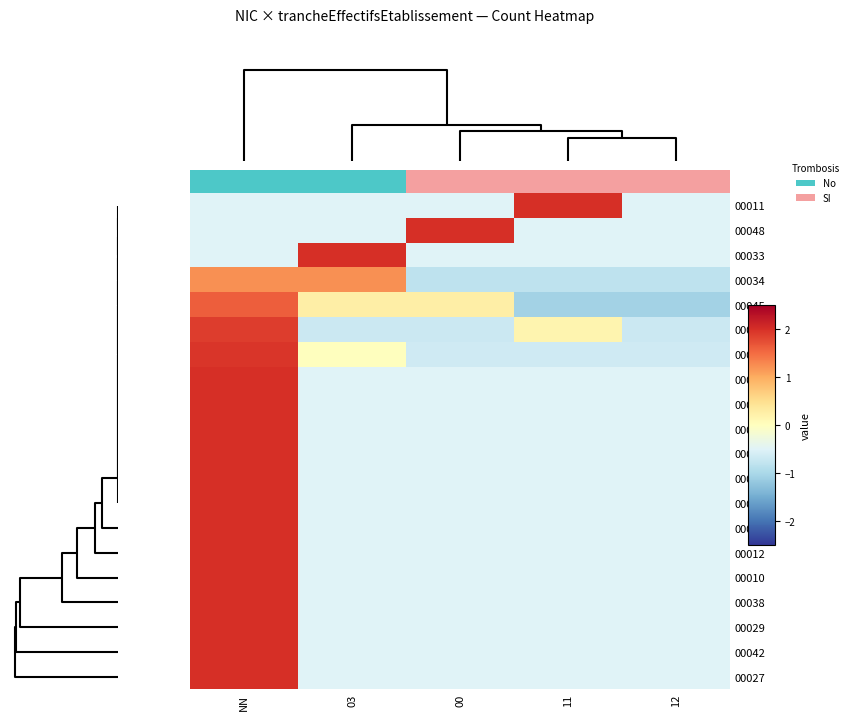

True or false: 00019 has a value of -0.5 at 00.

True